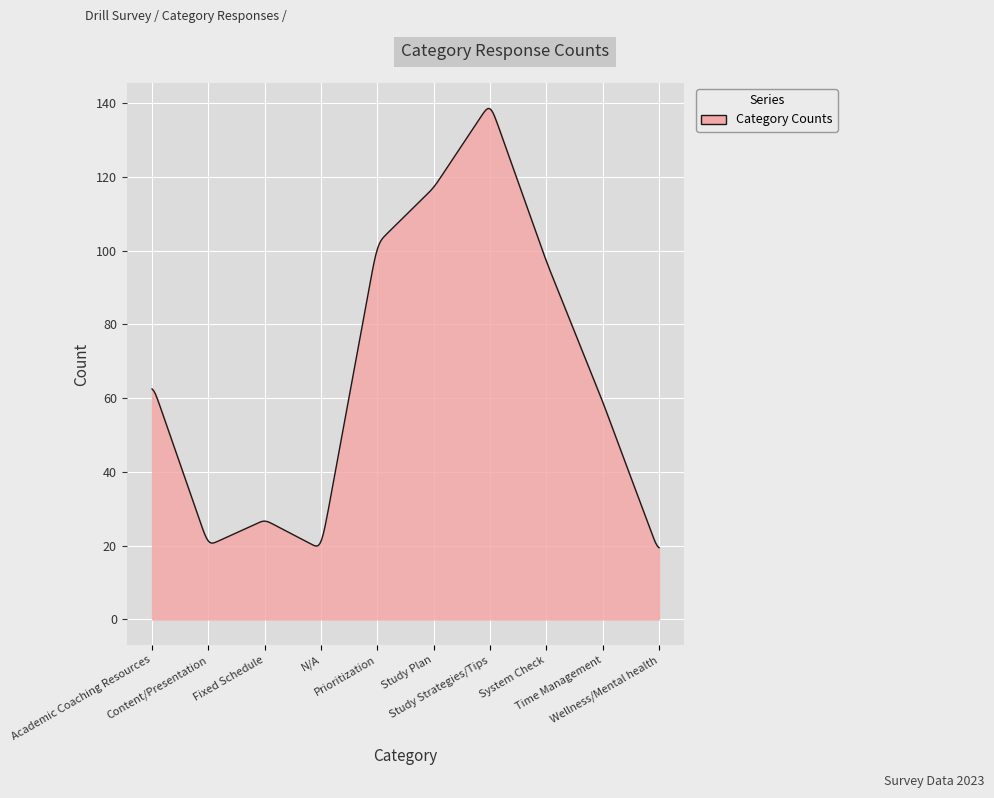

What is the difference between the maximum and minimum values?

119.0